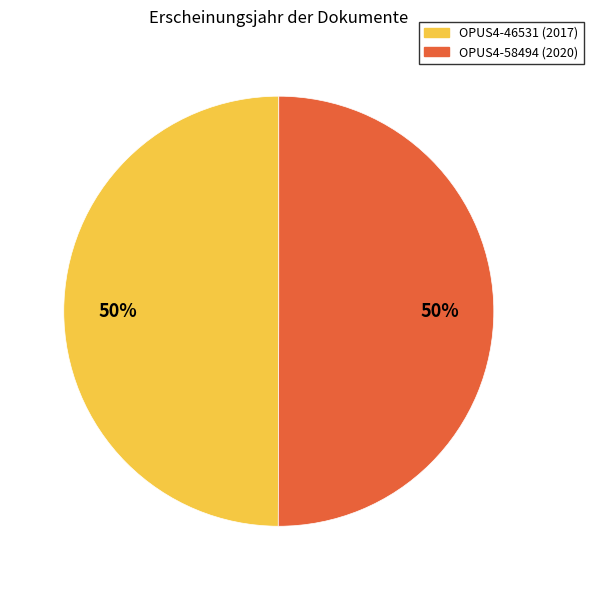

Is it true that OPUS4-58494 is 50% of the pie?

True